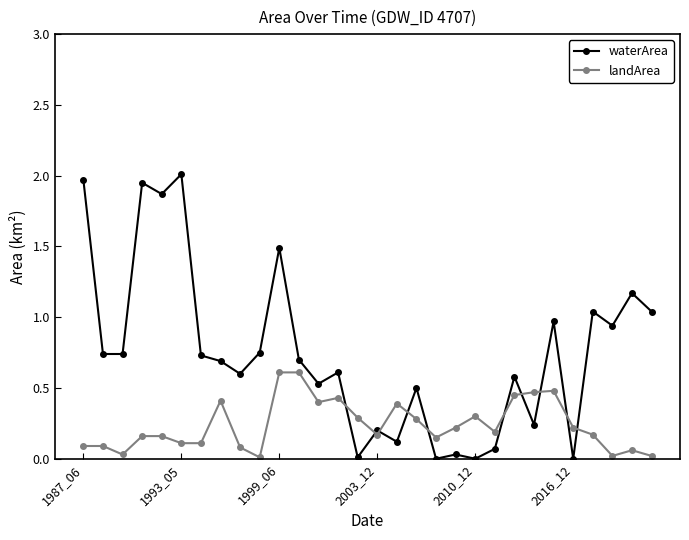

At how many categories does at least one series exceed 1?

8